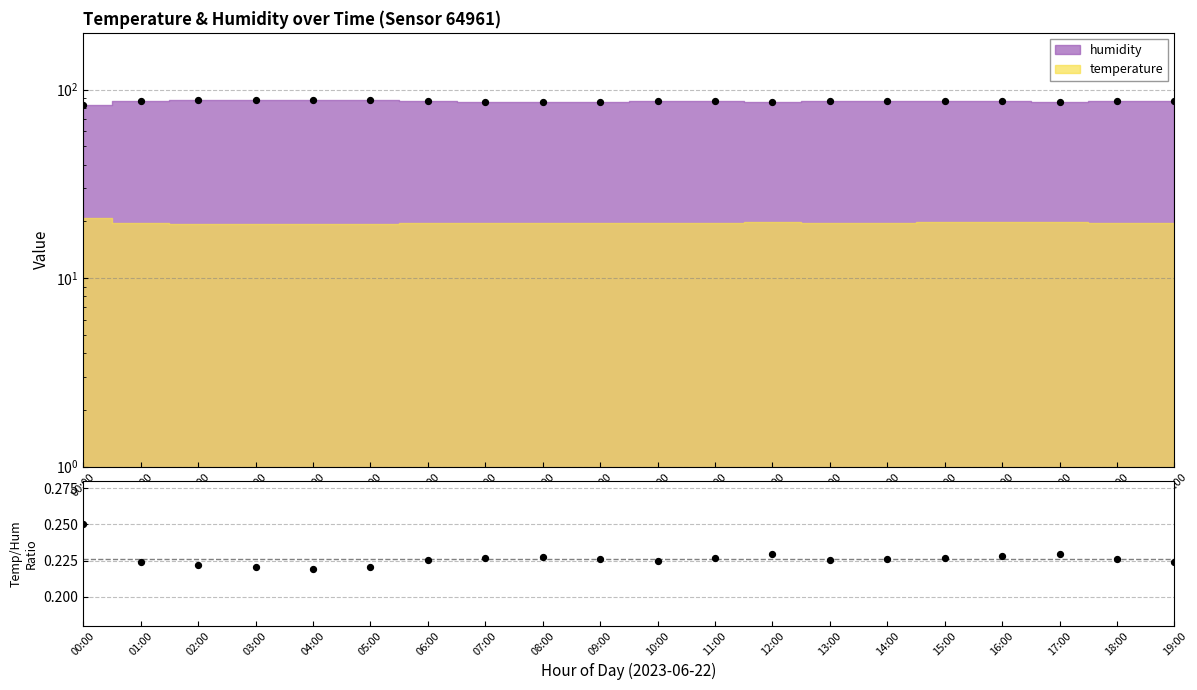

Is the value of temperature at 00:00 greater than the value of humidity at 05:00?

No